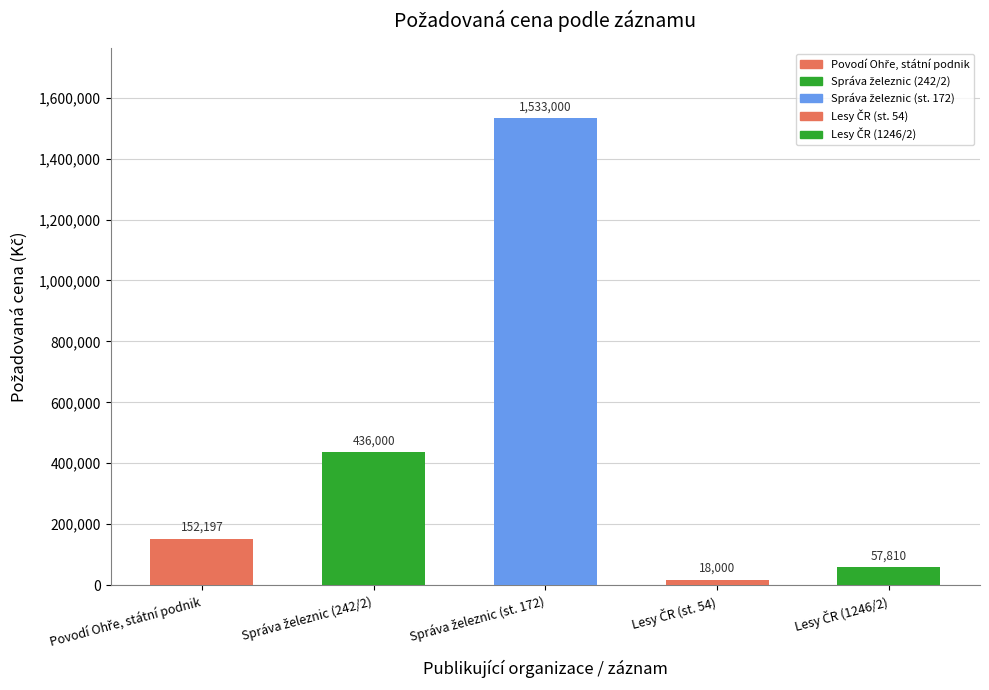

Does the chart contain stacked bars?

No